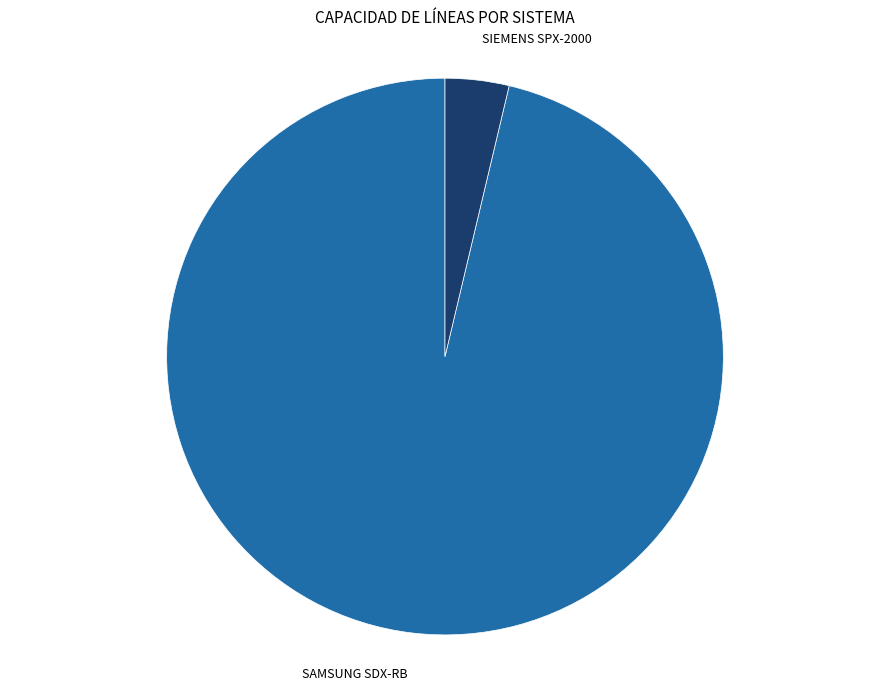

Rank the categories by value from highest to lowest.

SAMSUNG SDX-RB, SIEMENS SPX-2000